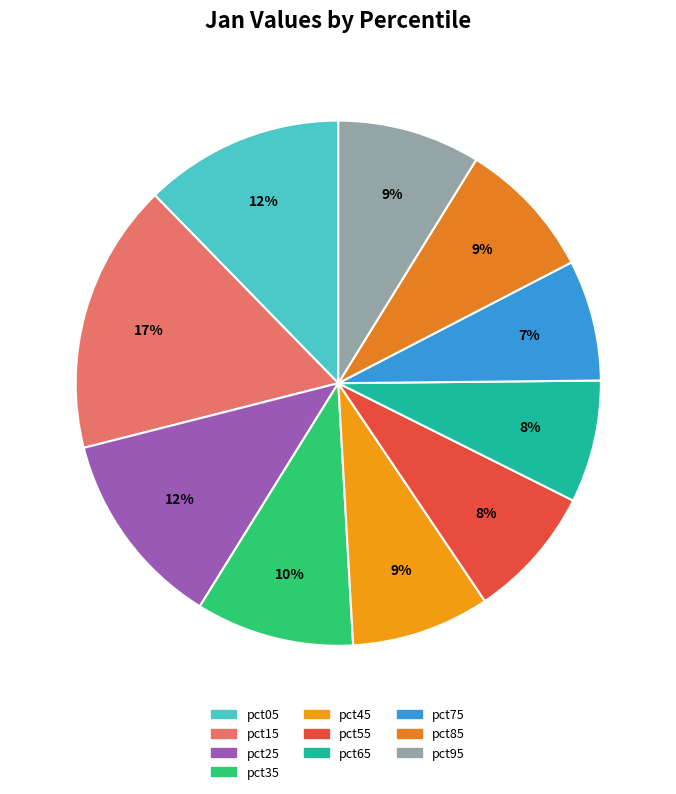

Rank the categories by value from highest to lowest.

pct15, pct05, pct25, pct35, pct95, pct85, pct45, pct55, pct65, pct75